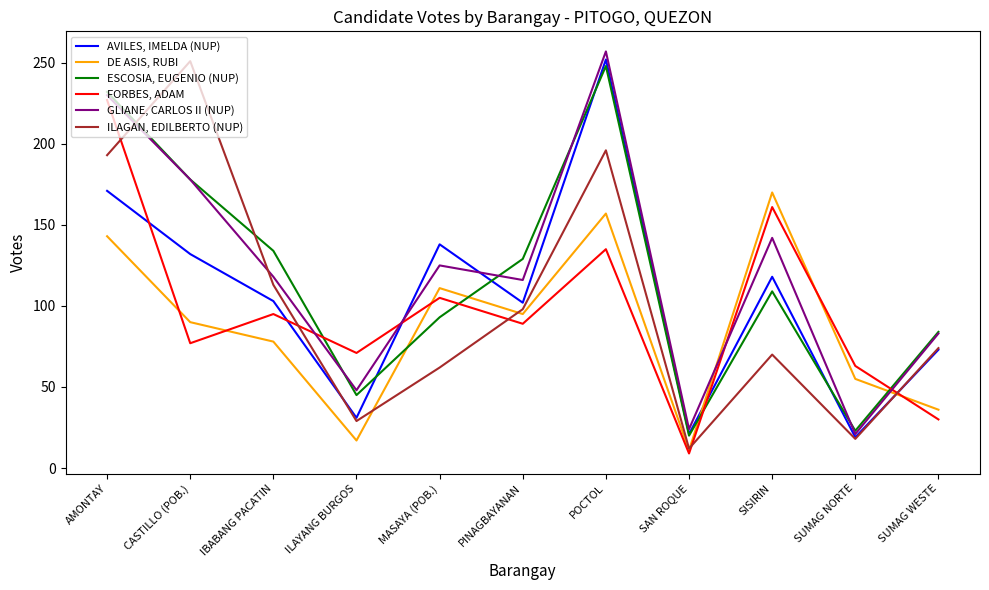

What is the difference between the maximum and minimum values in the GLIANE, CARLOS II (NUP) series?

236